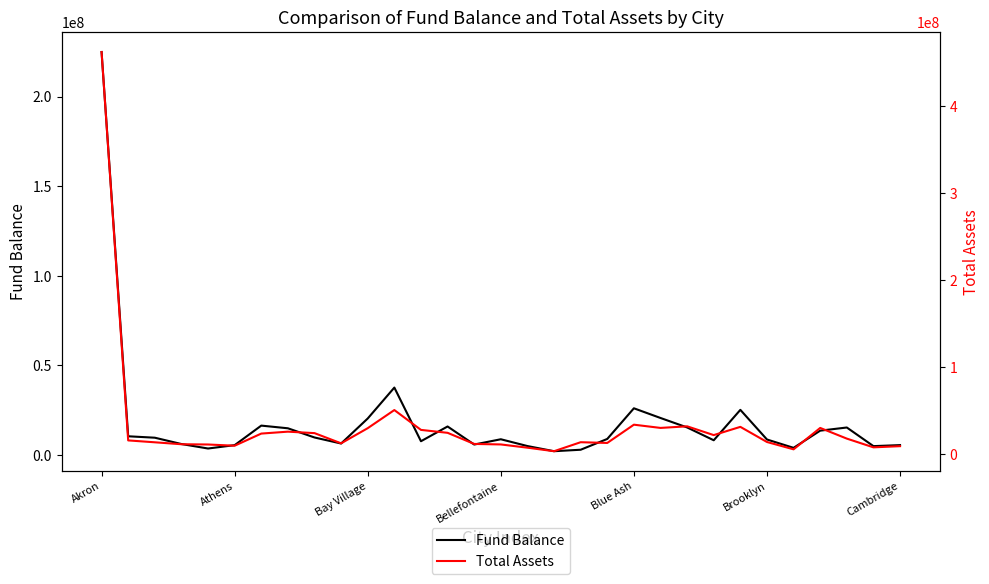

How many lines are shown in the chart?

2